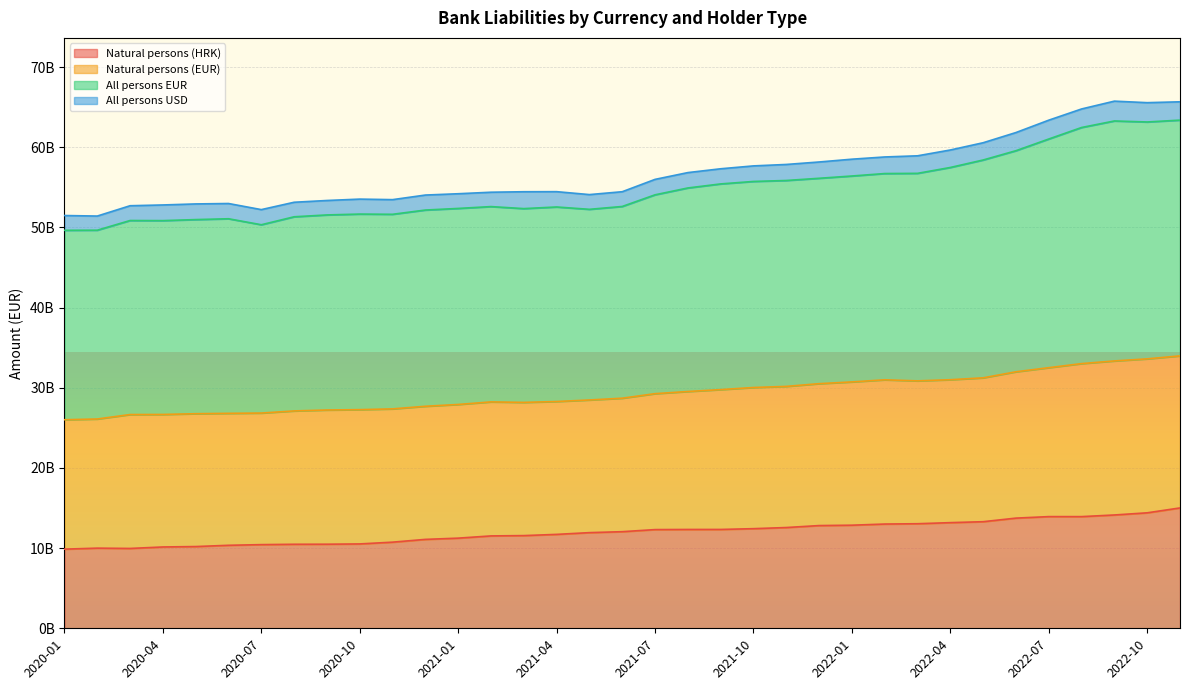

How many interior local peaks does the Natural persons (EUR) series have?

4